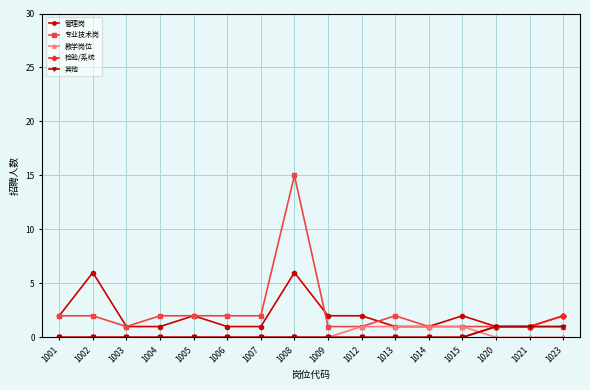

Count the 管理岗 values in the range 1 to 2.

14